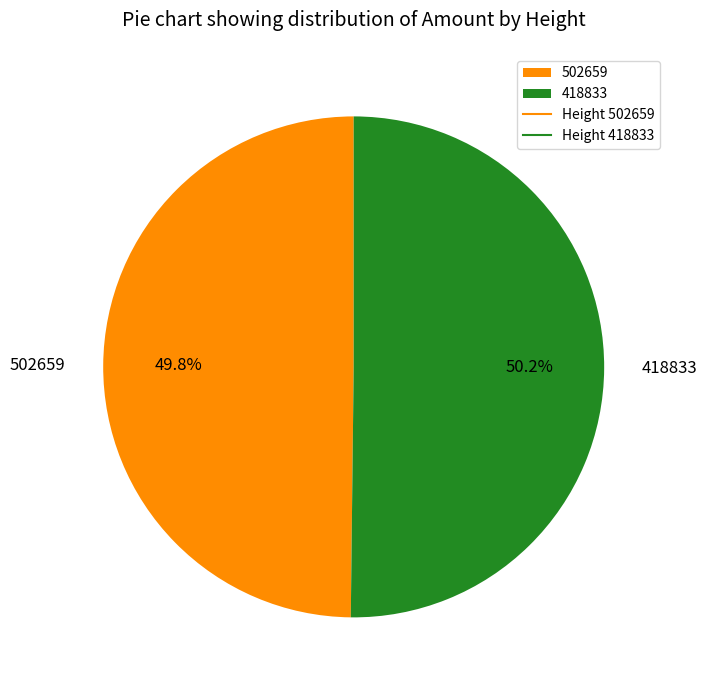

To the nearest percent, what percentage of the pie is 502659?

50%